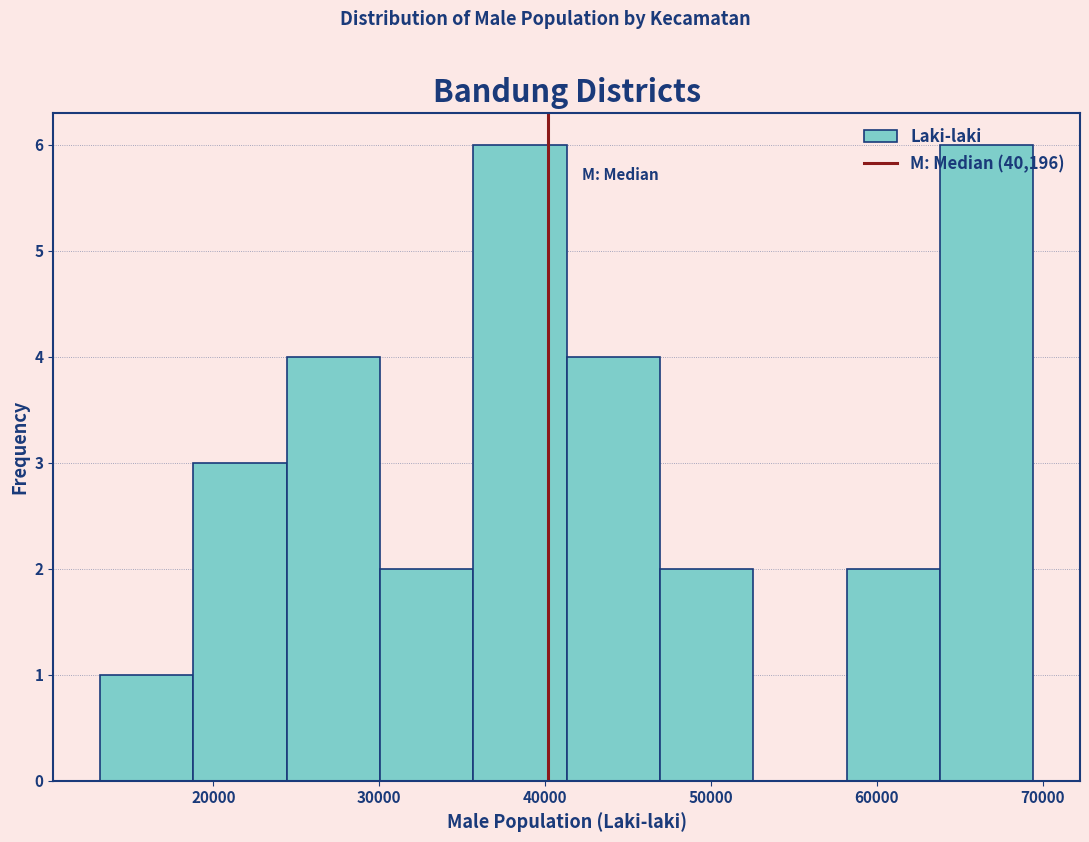

Reading left to right, list every bar in this chart as the range it spans on the x-axis followed by its height. Neither the bar edges nor the heights are printed on the chart, so give them approximately, as read against the axes.

13000 to 19000: 1
19000 to 24000: 3
24000 to 30000: 4
30000 to 36000: 2
36000 to 41000: 6
41000 to 47000: 4
47000 to 53000: 2
53000 to 58000: 0
58000 to 64000: 2
64000 to 69000: 6